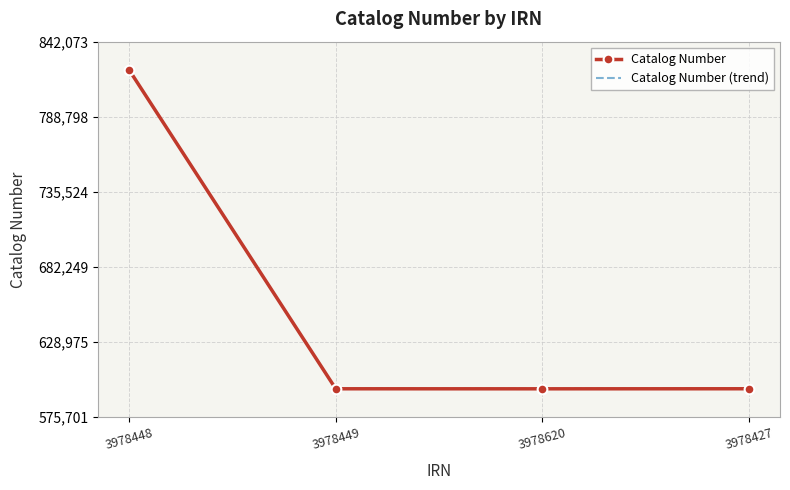

How many values in the Catalog Number (trend) series are below 595737?

2